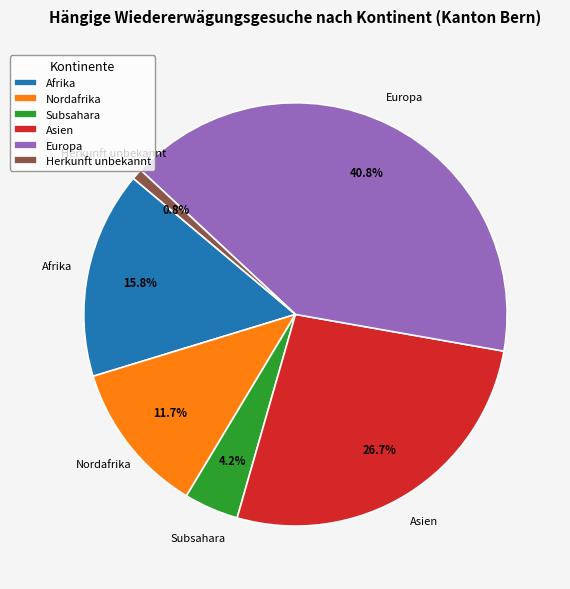

What percentage is NOT represented by Nordafrika?

88.3%